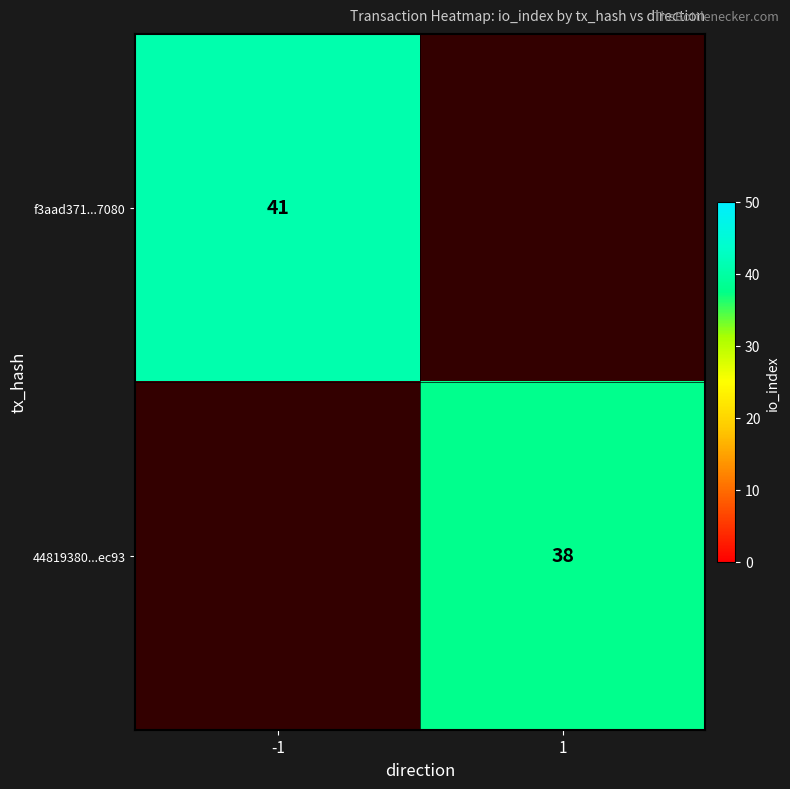

Is it true that f3aad371...7080 equals 14 at -1?

False